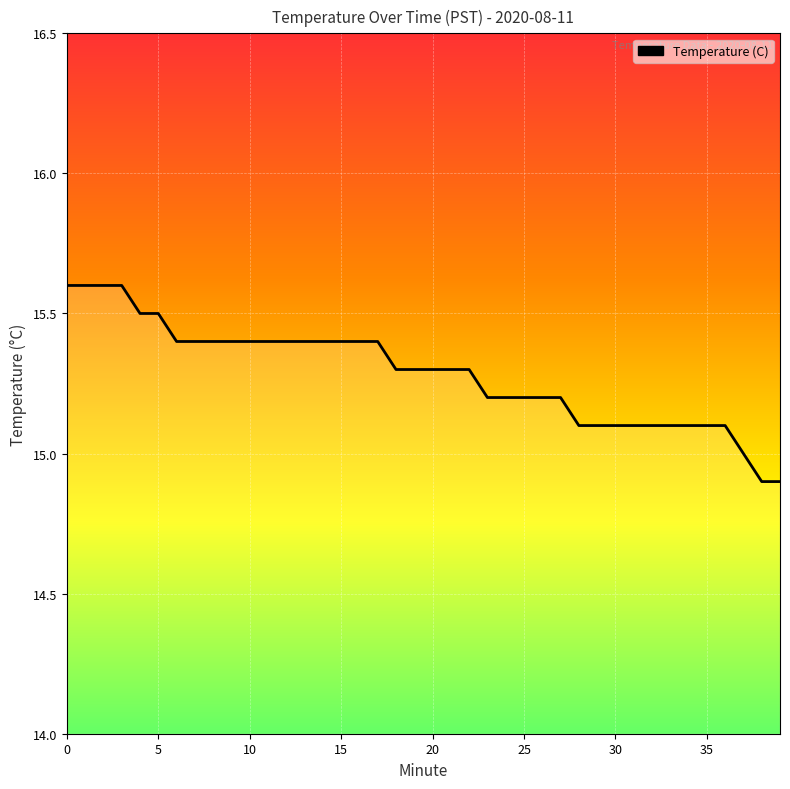

What is the greatest value displayed?

15.6